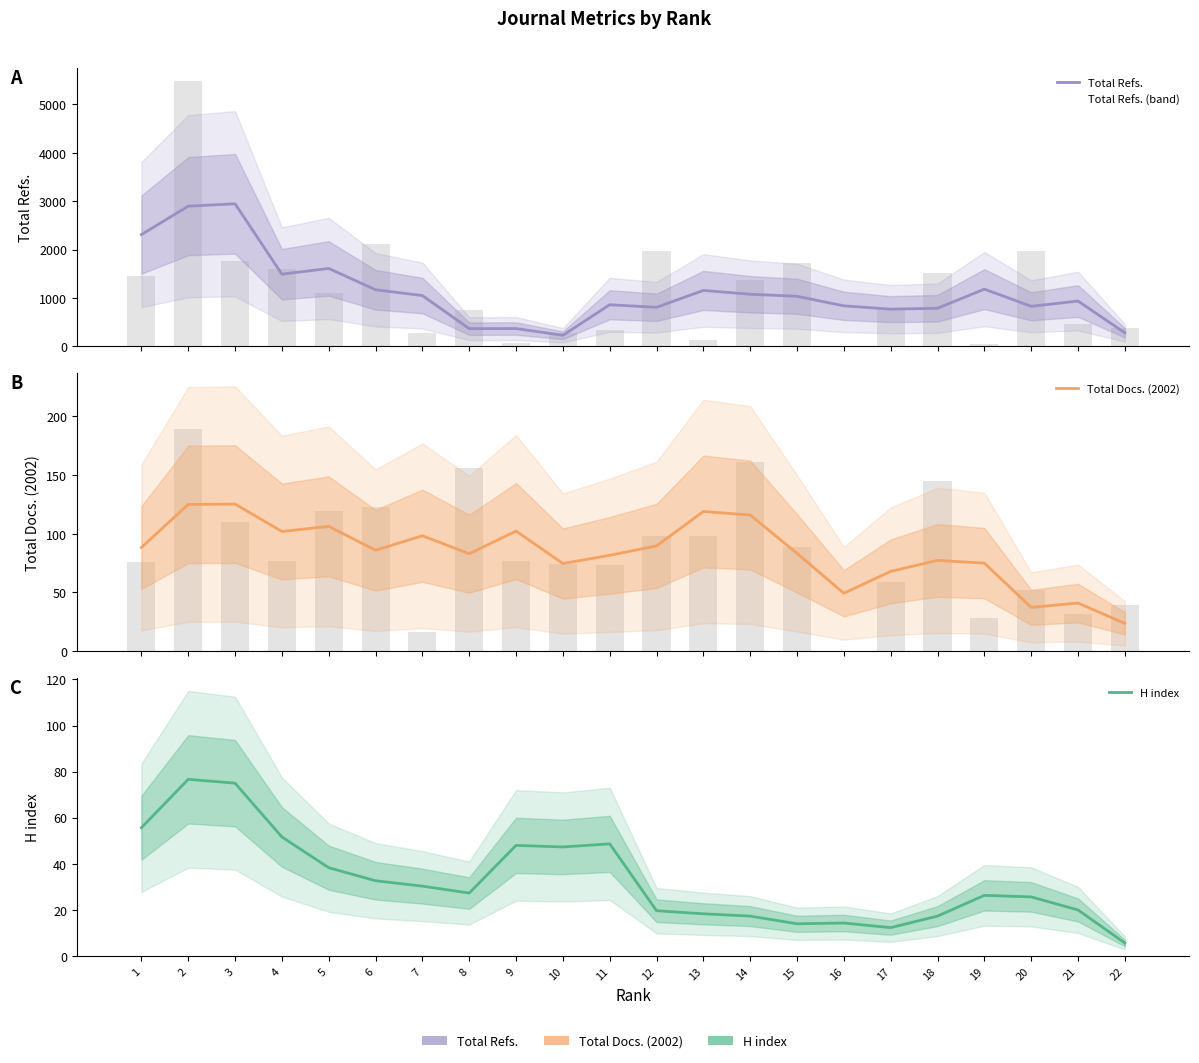

Reading left to right, list all the values displayed in this chart.

Total Refs.: 1=2308.0	2=2896.0	3=2945.3	4=1490.0	5=1609.0	6=1168.0	7=1048.3	8=364.3	9=366.7	10=227.7	11=858.3	12=806.0	13=1154.3	14=1075.7	15=1033.7	16=836.0	17=767.3	18=786.0	19=1181.0	20=826.7	21=934.3	22=278.3
Total Docs. (2002): 1=88.3	2=125.0	3=125.3	4=102.0	5=106.3	6=86.0	7=98.3	8=83.0	9=102.3	10=74.7	11=81.7	12=89.7	13=119.0	14=116.0	15=83.3	16=49.3	17=68.0	18=77.3	19=75.0	20=37.3	21=41.0	22=23.7
H index: 1=55.7	2=76.7	3=75.0	4=51.7	5=38.3	6=32.7	7=30.3	8=27.3	9=48.0	10=47.3	11=48.7	12=19.7	13=18.3	14=17.3	15=14.0	16=14.3	17=12.3	18=17.3	19=26.3	20=25.7	21=20.0	22=5.7